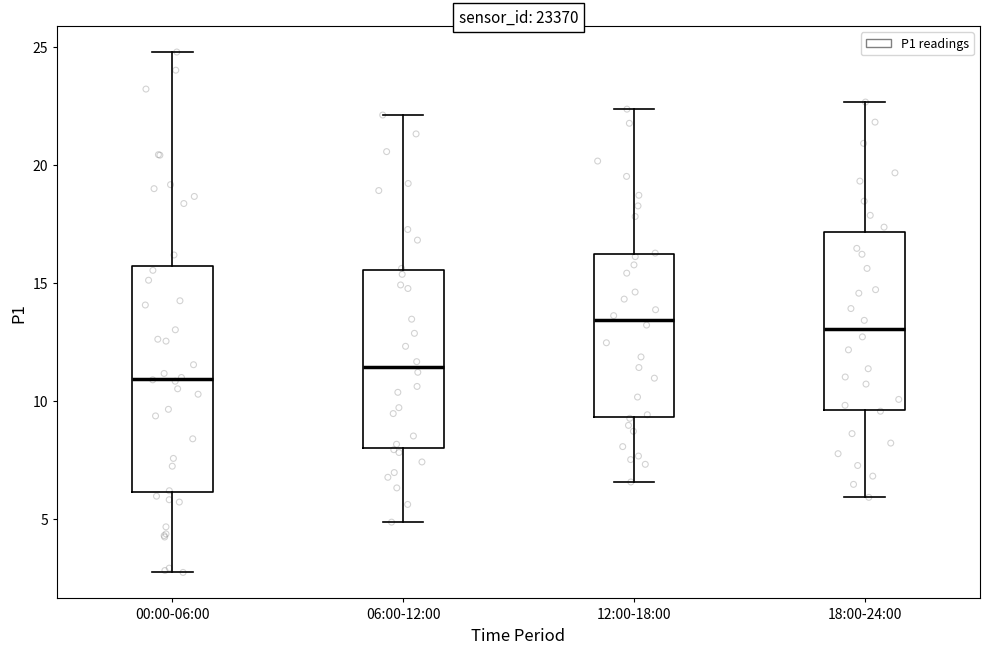

Which box is the tallest, from its lower edge to its upper edge?

00:00-06:00